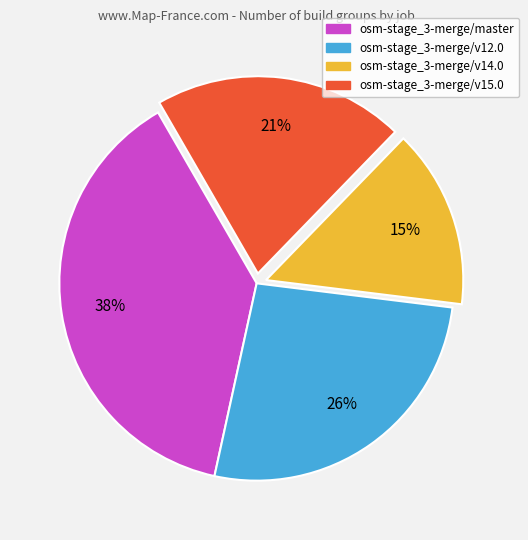

Which category has the smallest portion of the pie?

osm-stage_3-merge/v14.0